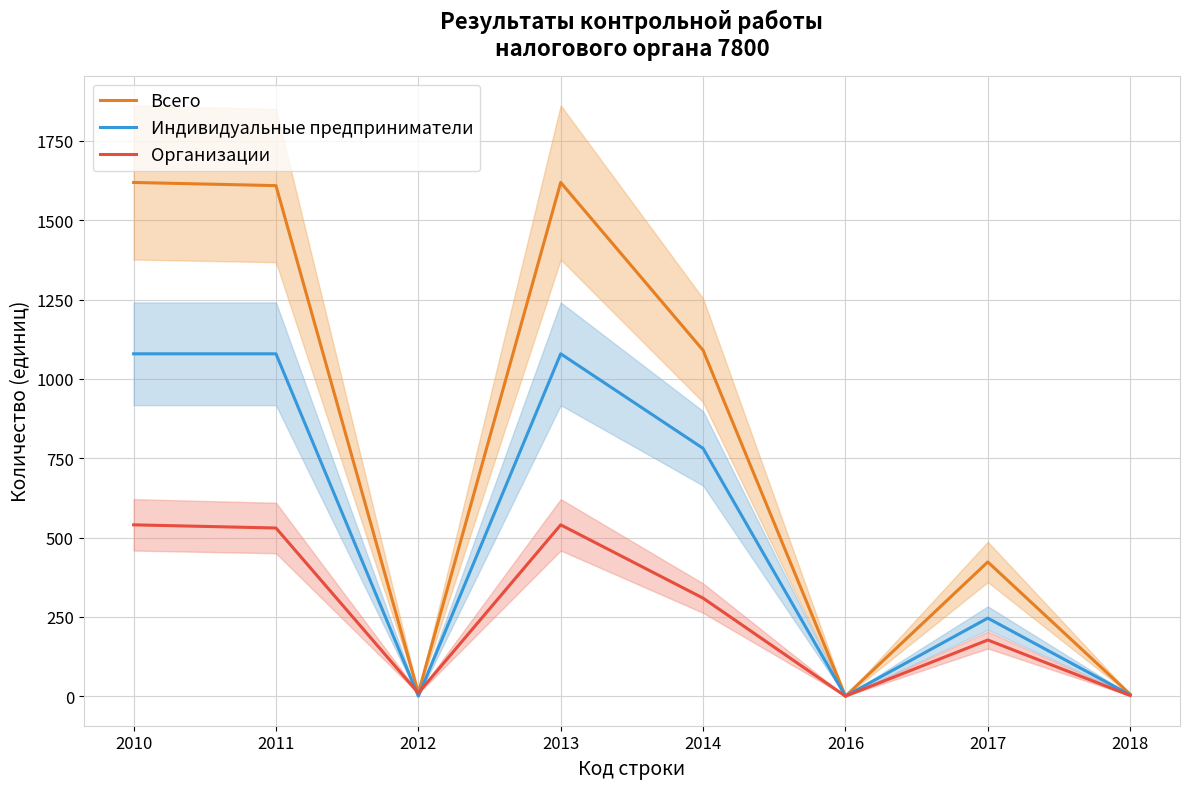

Rank the series by their average value, from lowest to highest.

Организации, Индивидуальные предприниматели, Всего